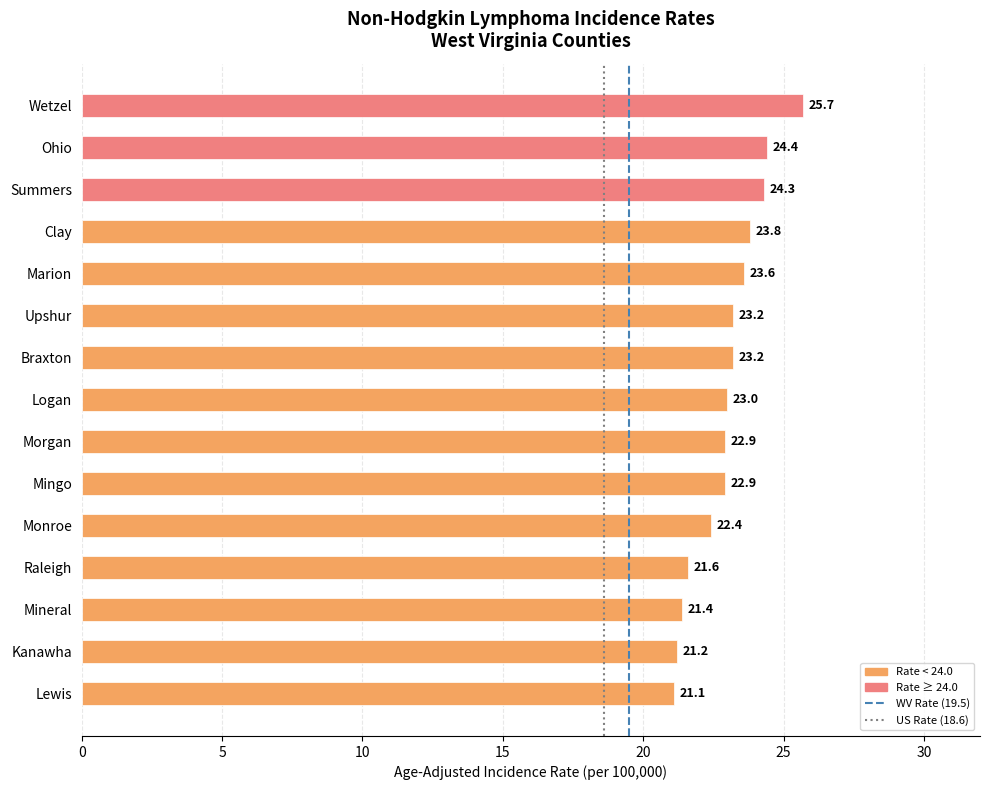

What is the sum of all values?

344.7